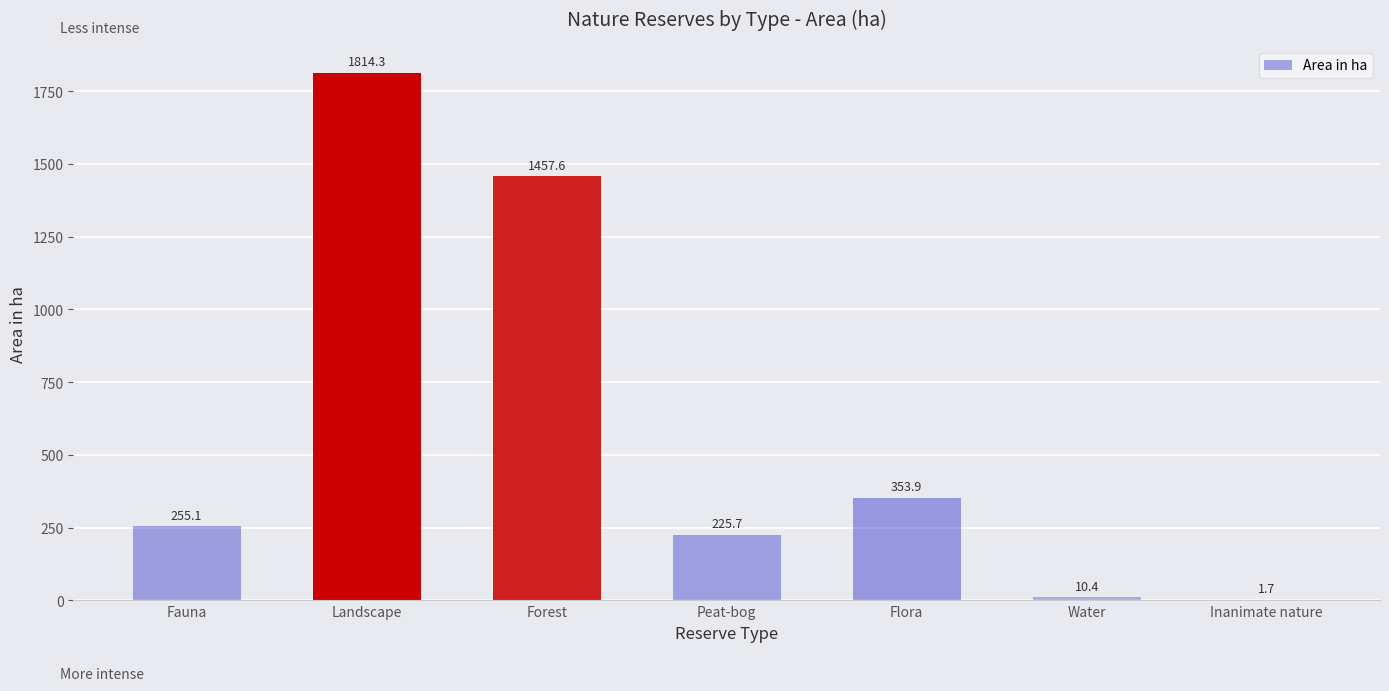

Approximately how many times larger is the value at Landscape compared to Water?

174.5